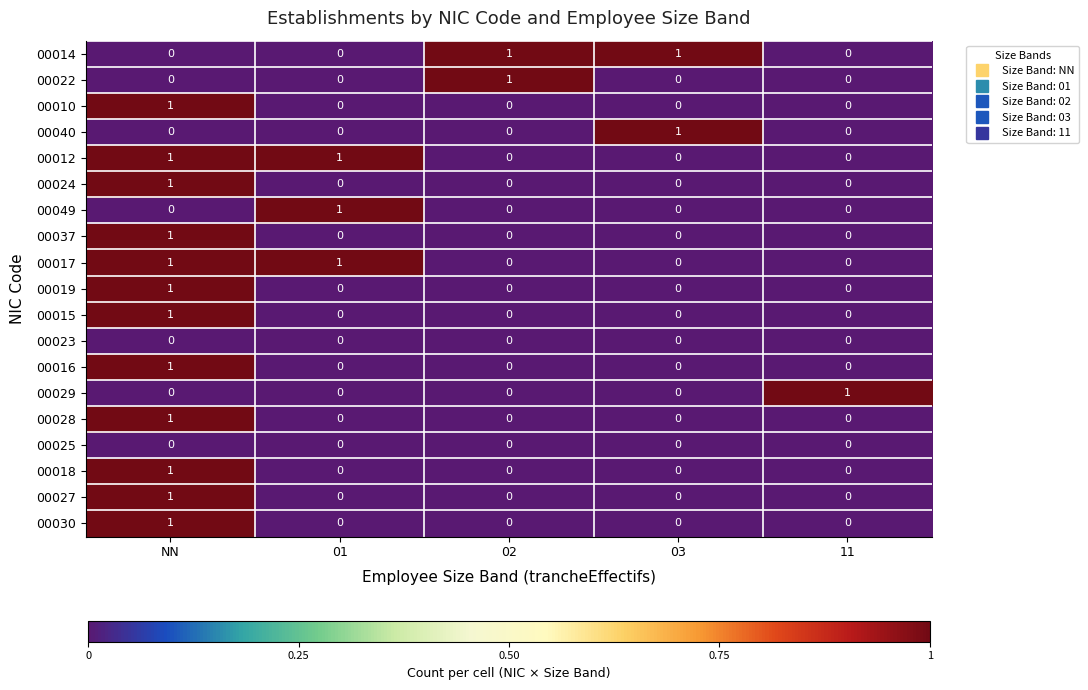

Is it true that 00022 equals 1 at 01?

False